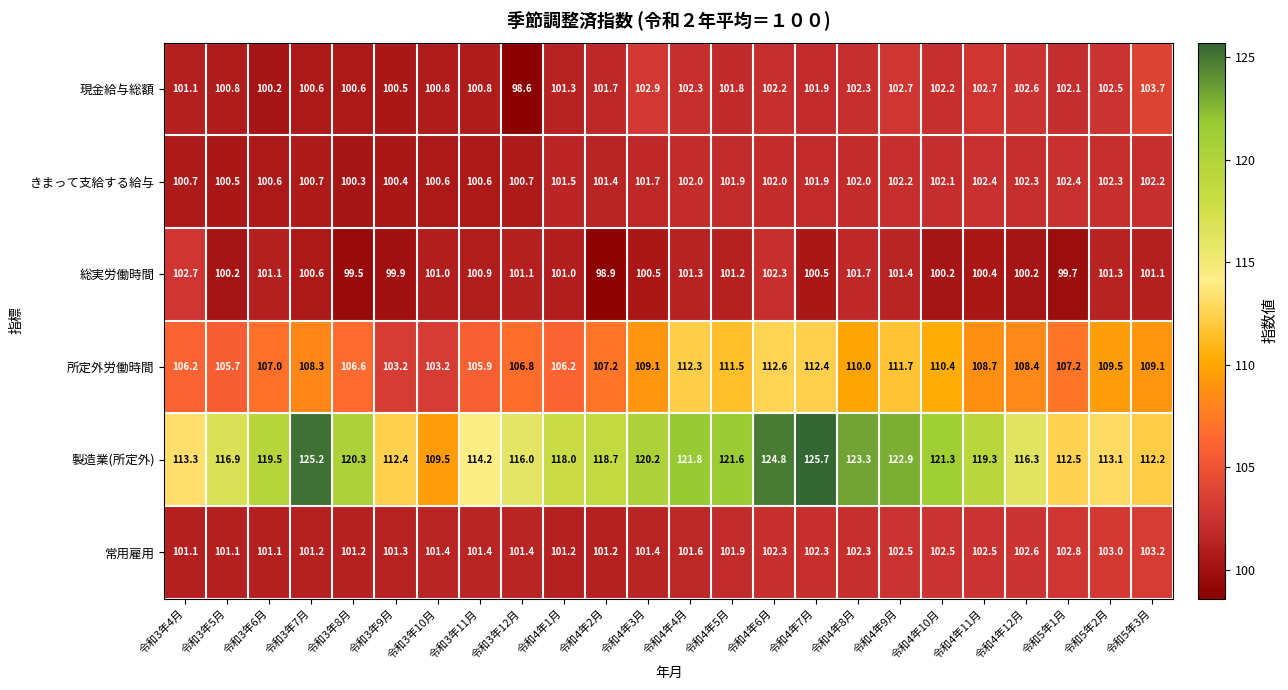

At 令和4年3月, list the series in order from largest to smallest.

製造業(所定外), 所定外労働時間, 現金給与総額, きまって支給する給与, 常用雇用, 総実労働時間